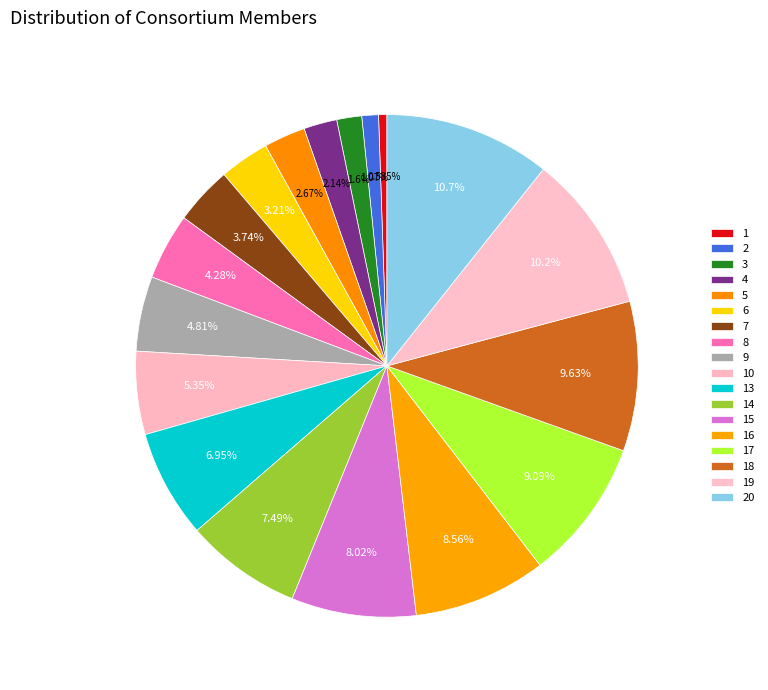

How many slices are in this pie chart?

18